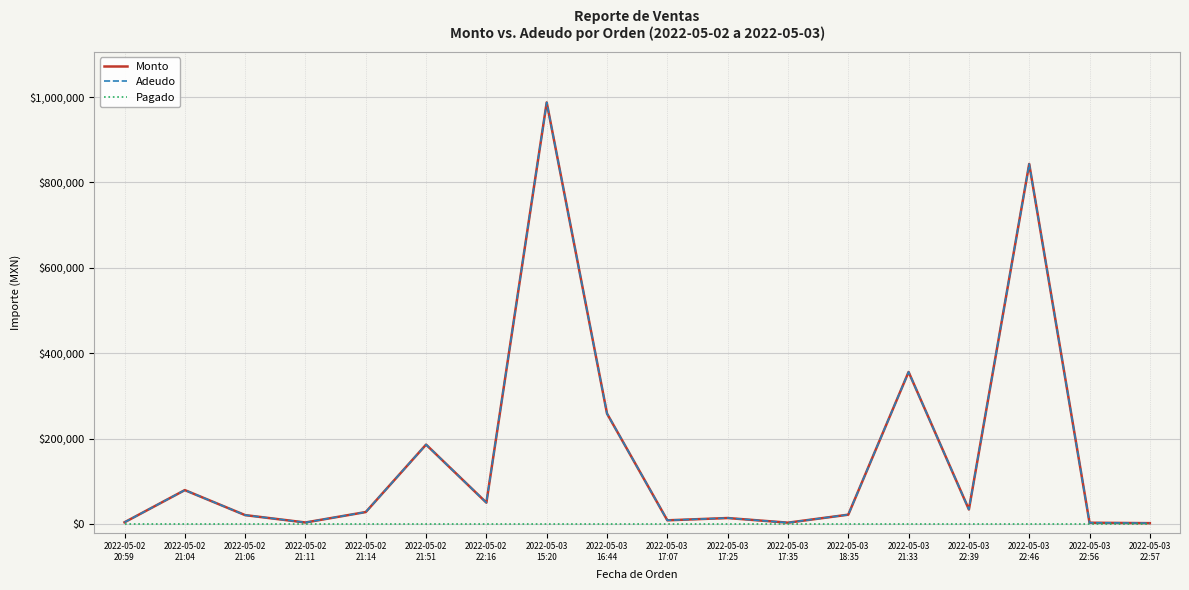

Does the chart have visible grid lines?

Yes